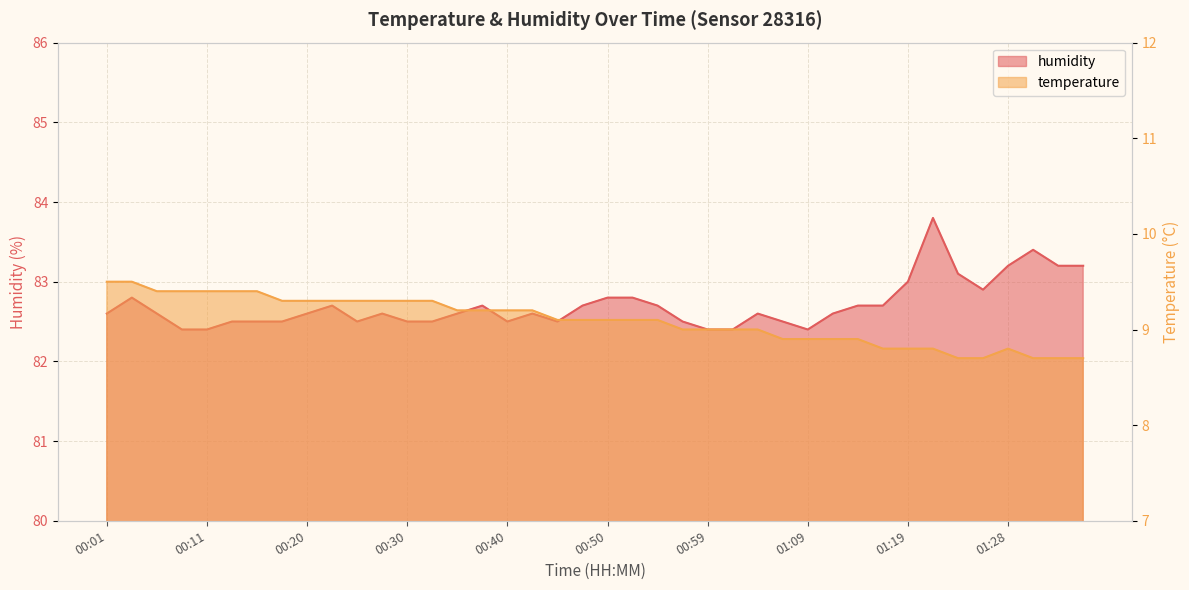

List the labels in order of humidity value, largest first.

01:21, 01:31, 01:28, 01:33, 01:36, 01:24, 01:19, 01:26, 00:03, 00:50, 00:52, 00:23, 00:37, 00:47, 00:54, 01:14, 01:16, 00:01, 00:06, 00:20, 00:28, 00:35, 00:42, 01:04, 01:11, 00:13, 00:16, 00:18, 00:25, 00:30, 00:33, 00:40, 00:45, 00:57, 01:07, 00:08, 00:11, 00:59, 01:02, 01:09